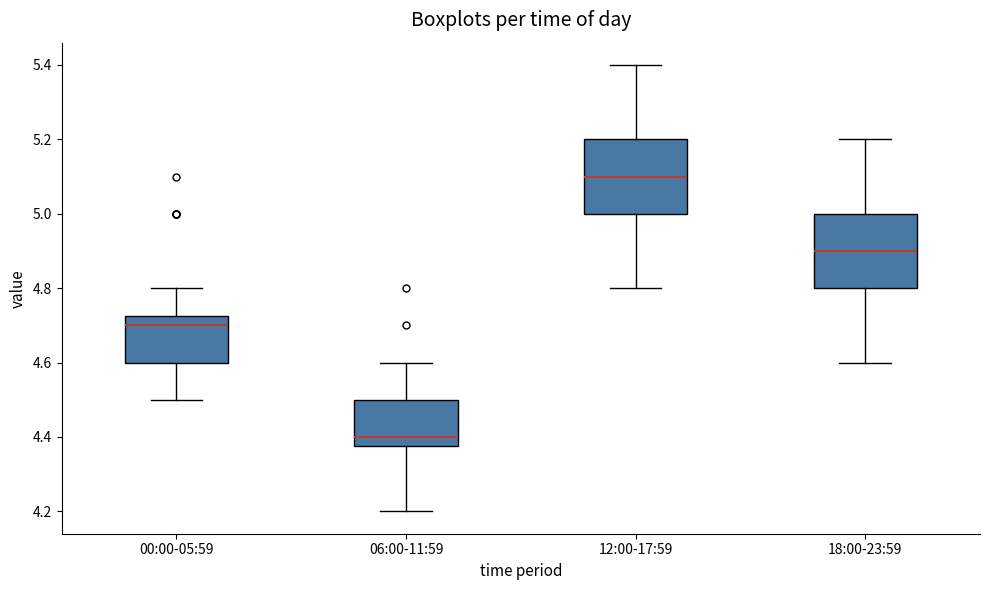

Reading left to right, read every box against the y-axis: the position of its median line, the range the box covers, and the ends of its whiskers. The values are not printed on the chart, so give them approximately, as read against the axis.

00:00-05:59: median 4.70, box 4.60 to 4.72, whiskers 4.50 to 4.80
06:00-11:59: median 4.40, box 4.38 to 4.50, whiskers 4.20 to 4.60
12:00-17:59: median 5.10, box 5.00 to 5.20, whiskers 4.80 to 5.40
18:00-23:59: median 4.90, box 4.80 to 5.00, whiskers 4.60 to 5.20